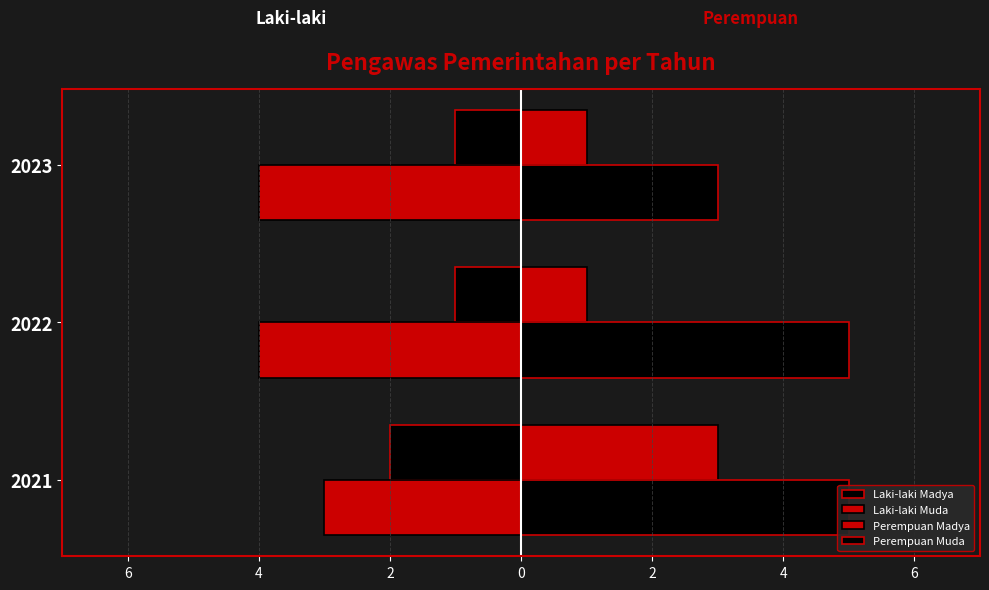

Rank the series at 2023 from lowest to highest value.

Laki-laki Muda, Laki-laki Madya, Perempuan Madya, Perempuan Muda